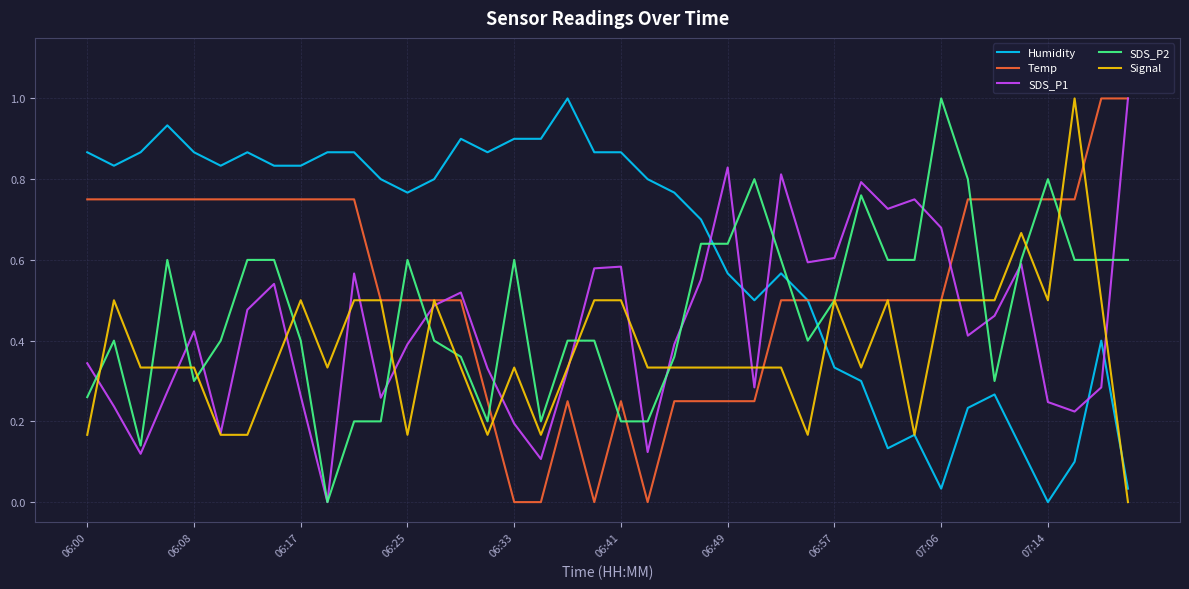

Which series has the largest total across all categories?

Humidity